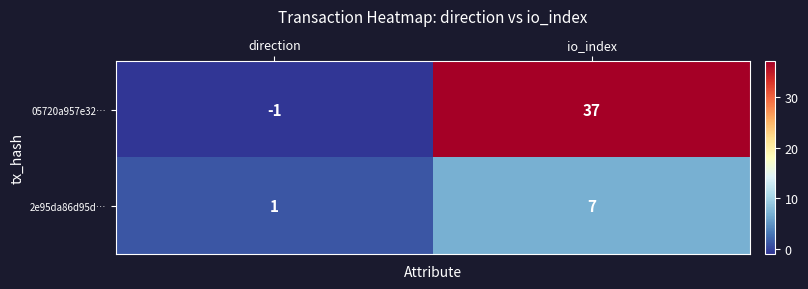

The value of 05720a957e32… at direction is -2. True or false?

False